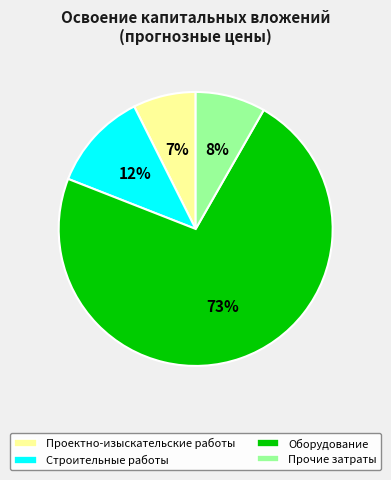

Is there any slice that represents more than half of the pie?

Yes